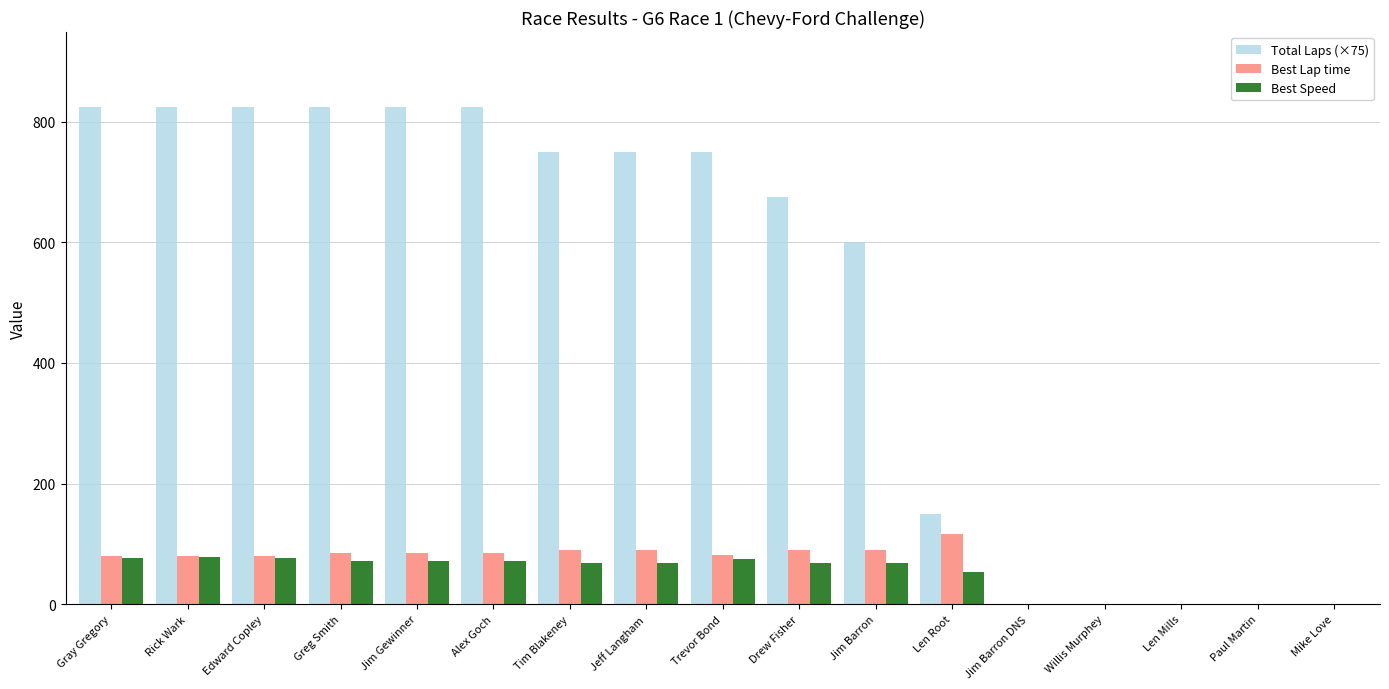

What is the sum of all Best Lap time values?

1049.8